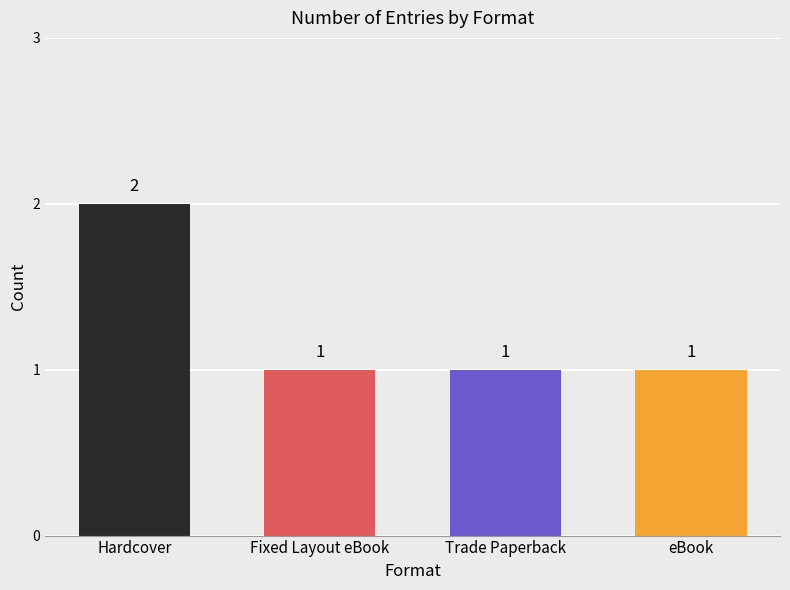

What is the smallest value displayed?

1